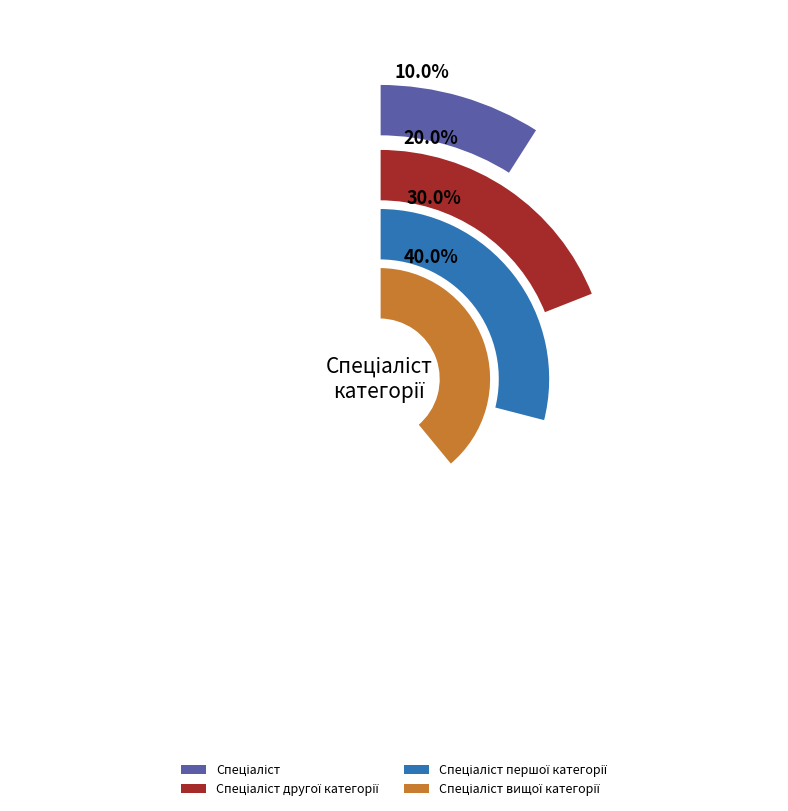

How many segments does this pie chart have?

4